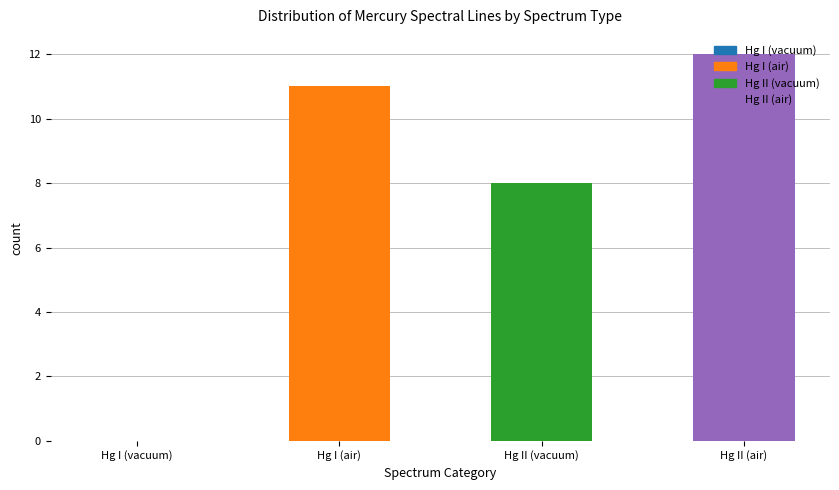

What is the sum of the values at Hg I (air) and Hg II (air)?

23